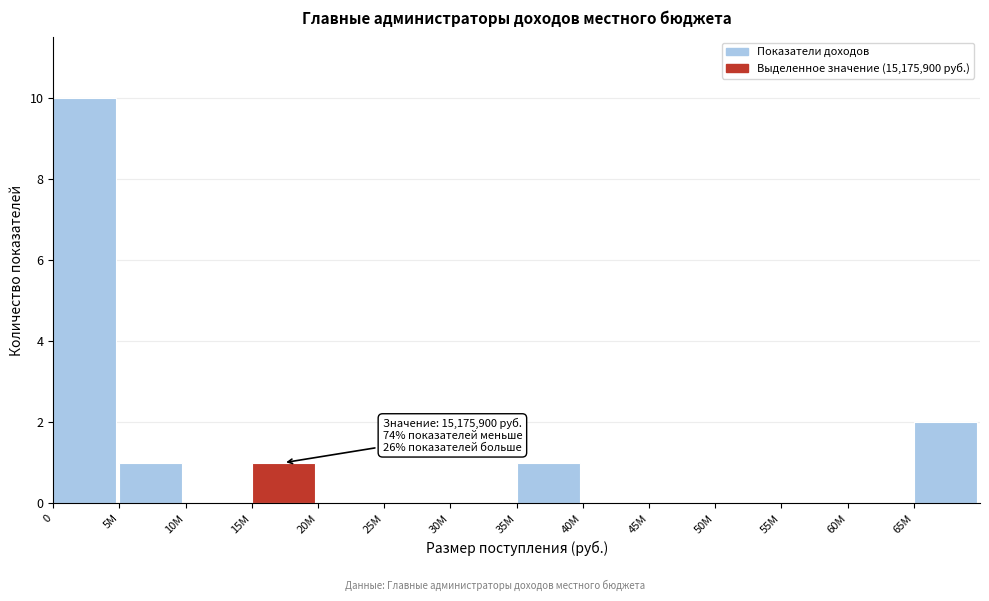

Reading left to right, transcribe all the data shown in this chart.

0=10	5М=1	10М=0	15М=1	20М=0	25М=0	30М=0	35М=1	40М=0	45М=0	50М=0	55М=0	60М=0	65М=2